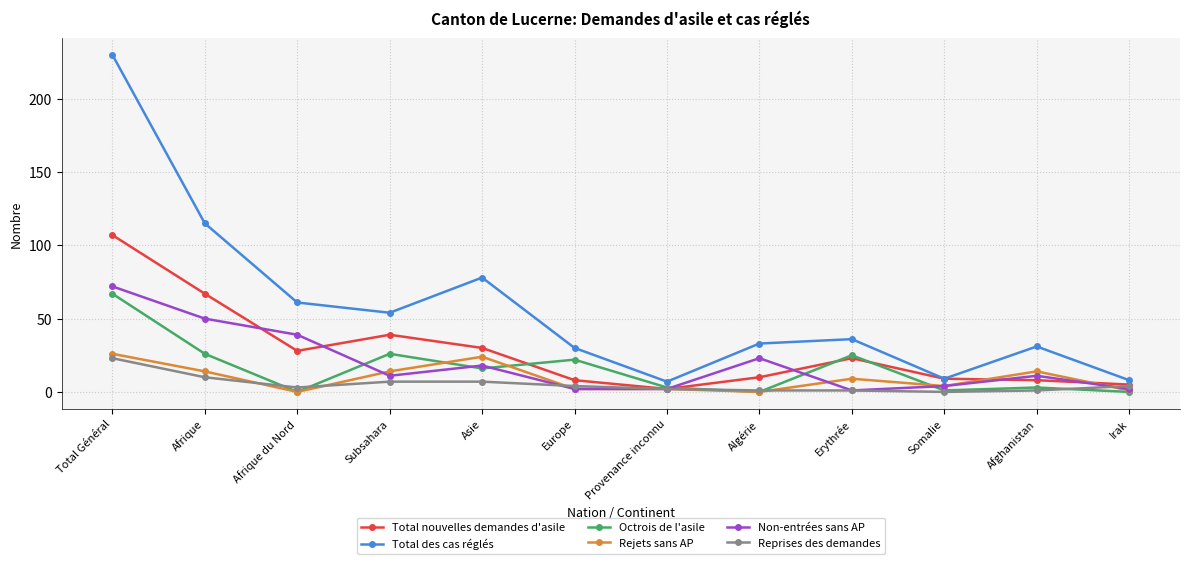

What is the sum of all Reprises des demandes values?

63